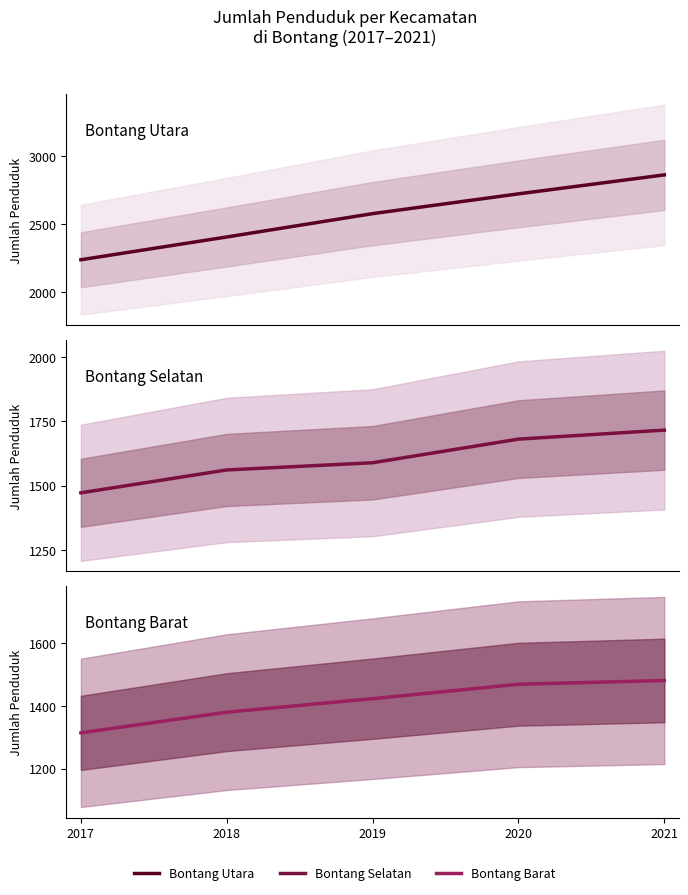

The value of Bontang Utara at 2021 is 979. True or false?

False